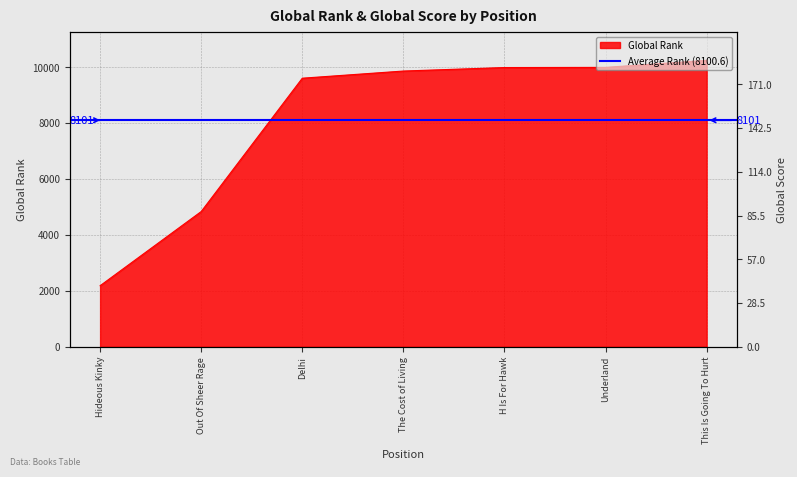

At how many categories does at least one series exceed 1738?

7